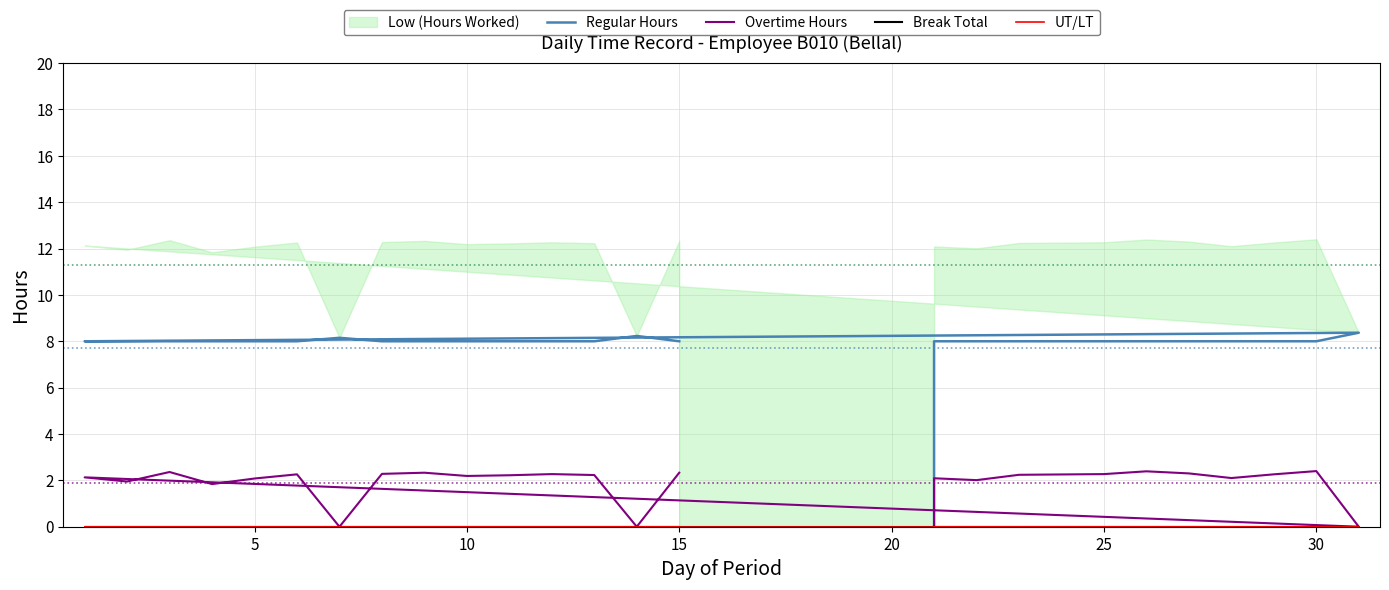

Does the chart have visible grid lines?

Yes